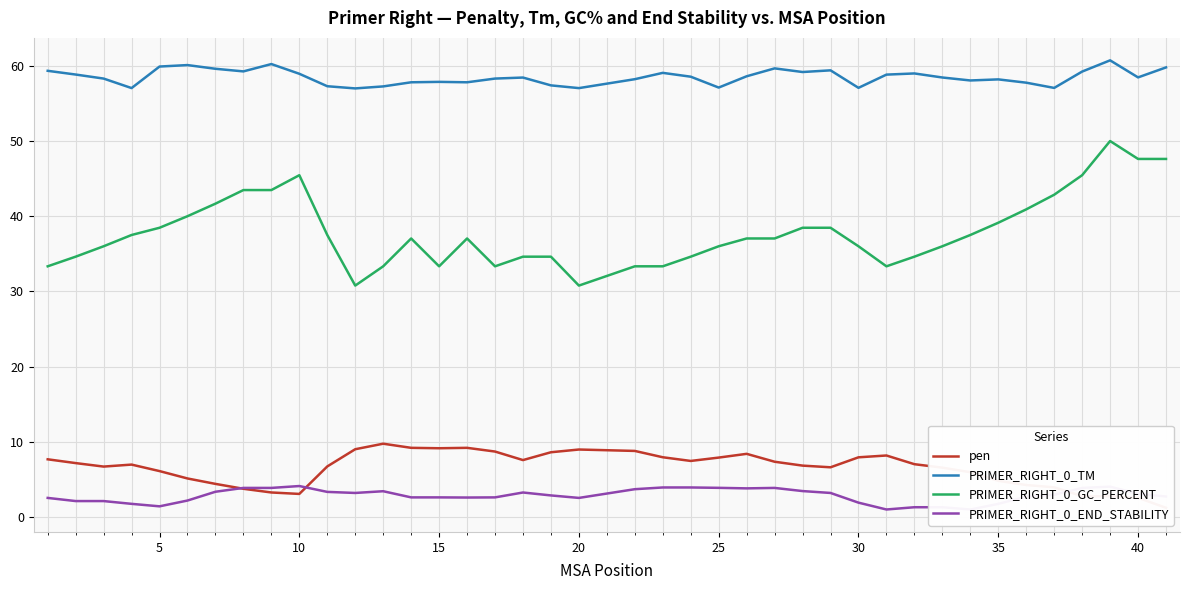

At how many categories does at least one series exceed 30?

40